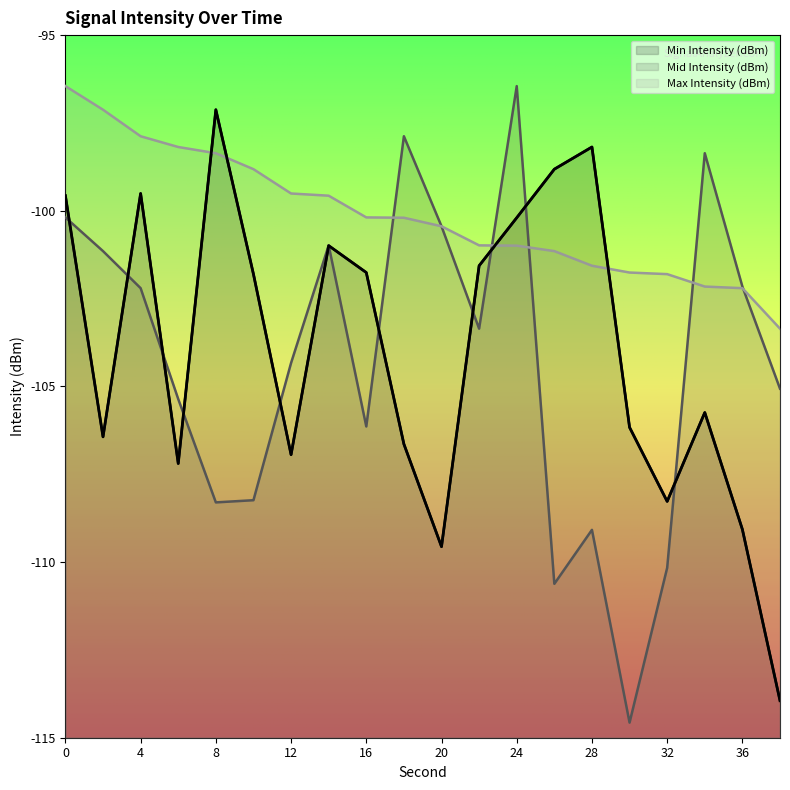

True or false: Min Intensity (dBm) has a value of -109.1 at 36.

True